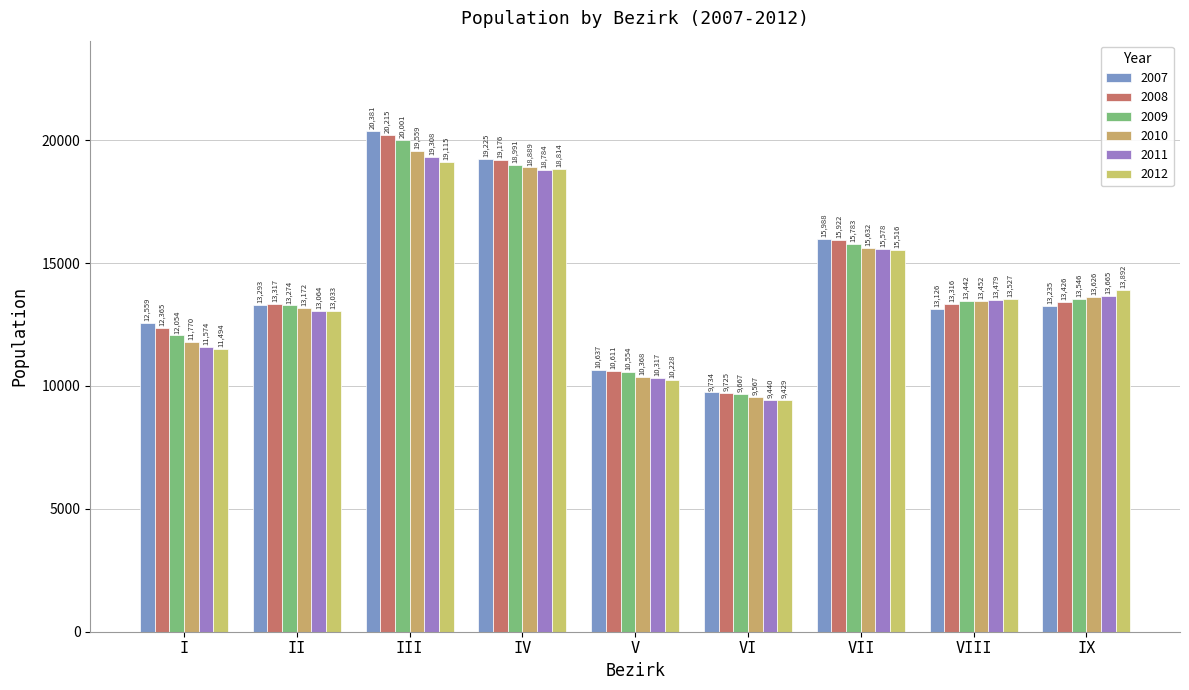

Where does the 2012 series first go above 13527?

III